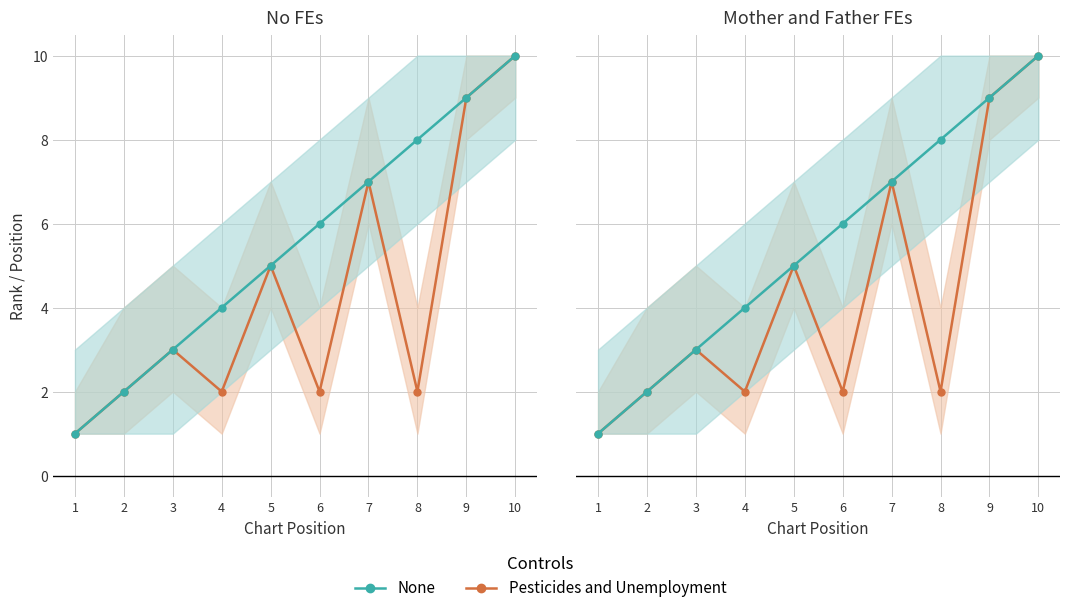

Rank the categories by None value from lowest to highest.

1, 2, 3, 4, 5, 6, 7, 8, 9, 10